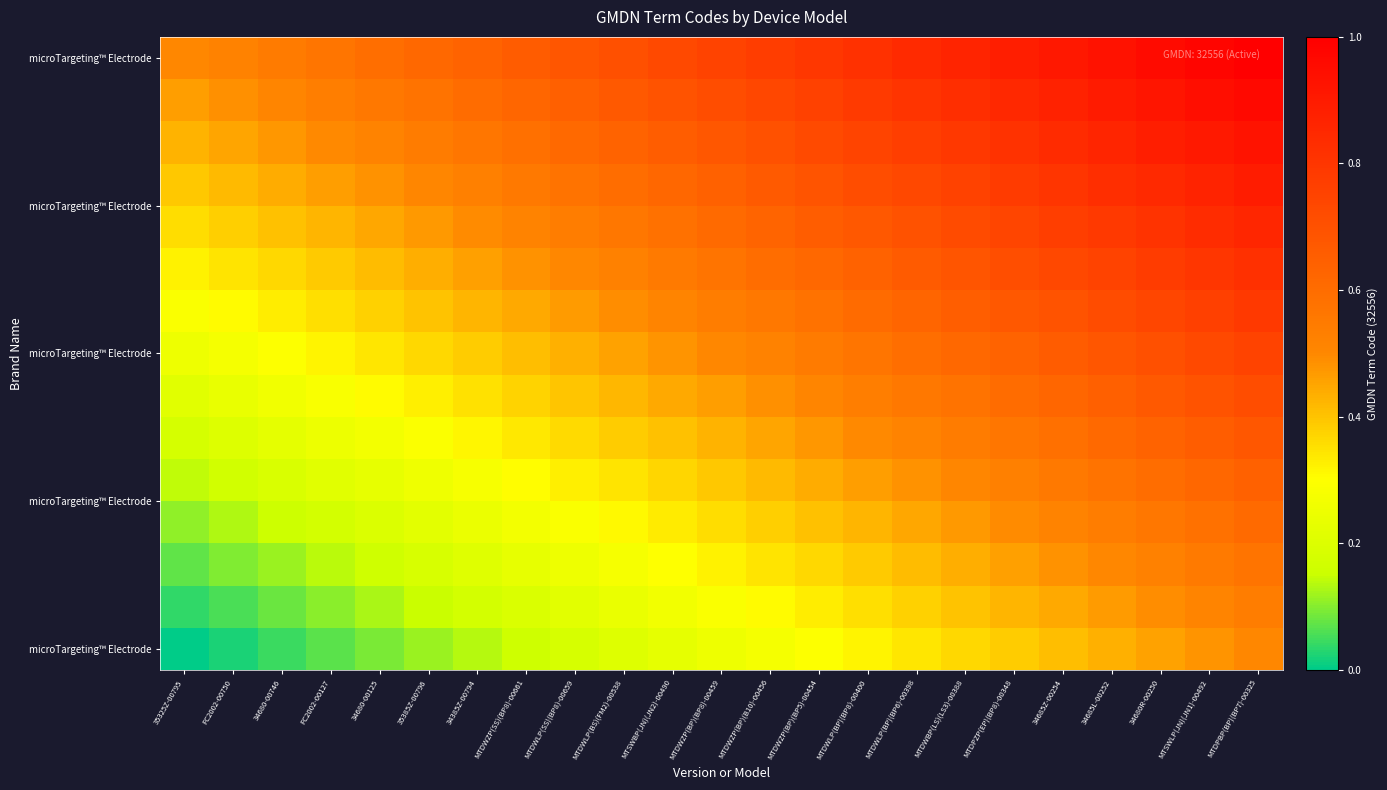

What is the total value across all series at MTDWLP(SS)(BP8)-00659?

6.5